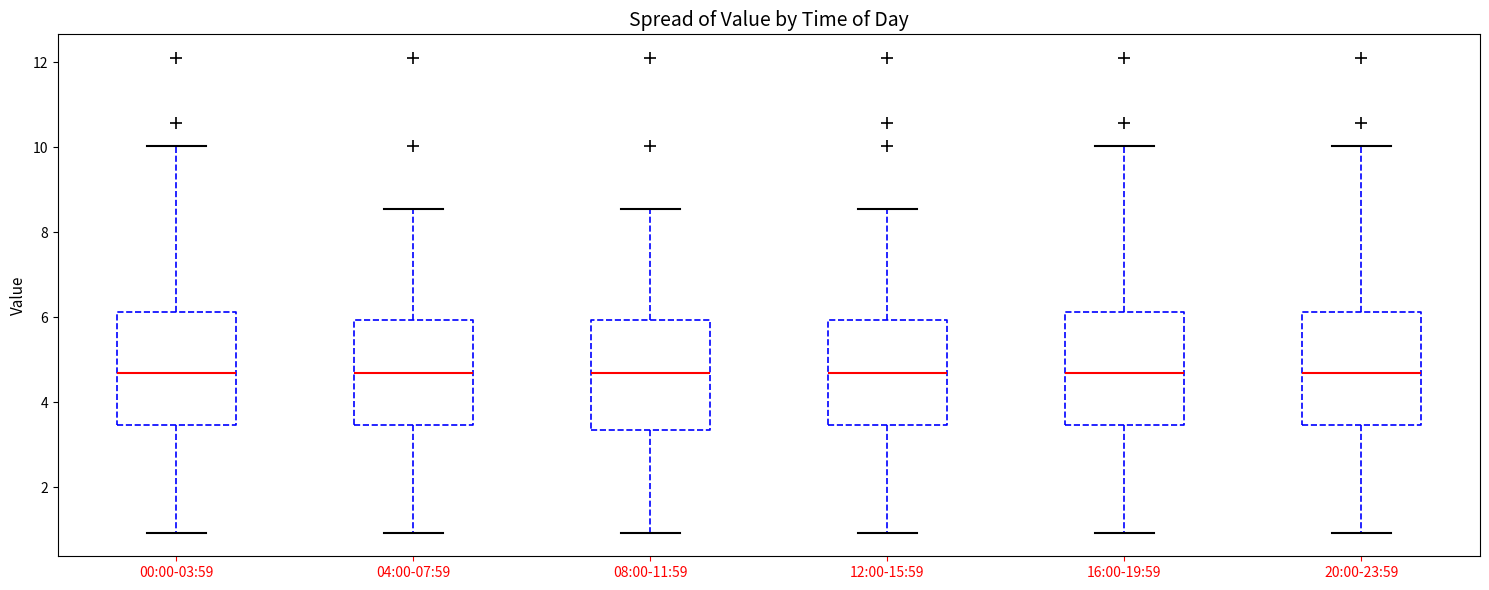

Reading left to right, transcribe this box plot: for each box, give where its median line is, the range the box spans, and where its two whiskers end, as read against the y-axis. The values are not printed on the chart, so give them approximately, as read against the axis.

00:00-03:59: median 4.6, box 3.4 to 6.2, whiskers 1.0 to 10.0
04:00-07:59: median 4.6, box 3.4 to 6.0, whiskers 1.0 to 8.6
08:00-11:59: median 4.6, box 3.4 to 6.0, whiskers 1.0 to 8.6
12:00-15:59: median 4.6, box 3.4 to 6.0, whiskers 1.0 to 8.6
16:00-19:59: median 4.6, box 3.4 to 6.2, whiskers 1.0 to 10.0
20:00-23:59: median 4.6, box 3.4 to 6.2, whiskers 1.0 to 10.0